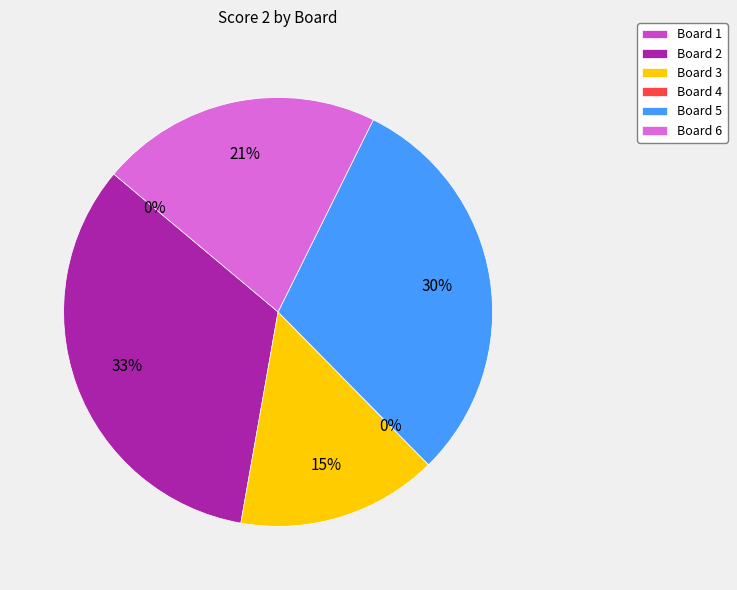

Count the number of slices in the pie.

6